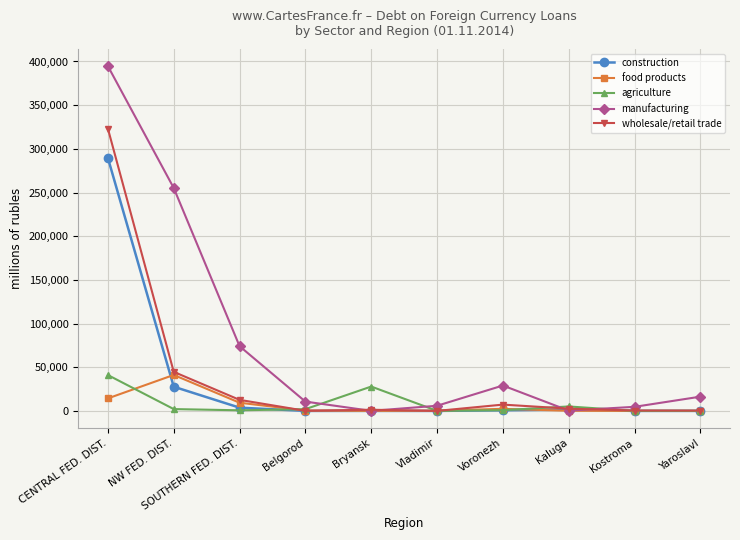

Which series has the largest total across all categories?

manufacturing